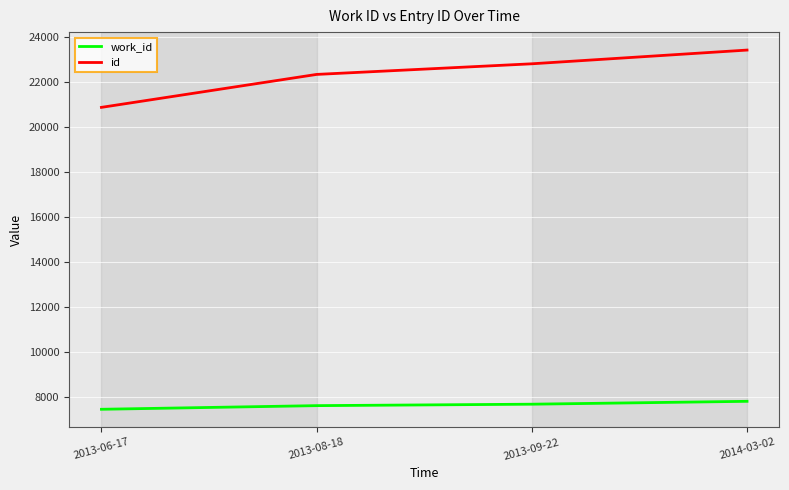

True or false: id and work_id intersect in this chart.

False